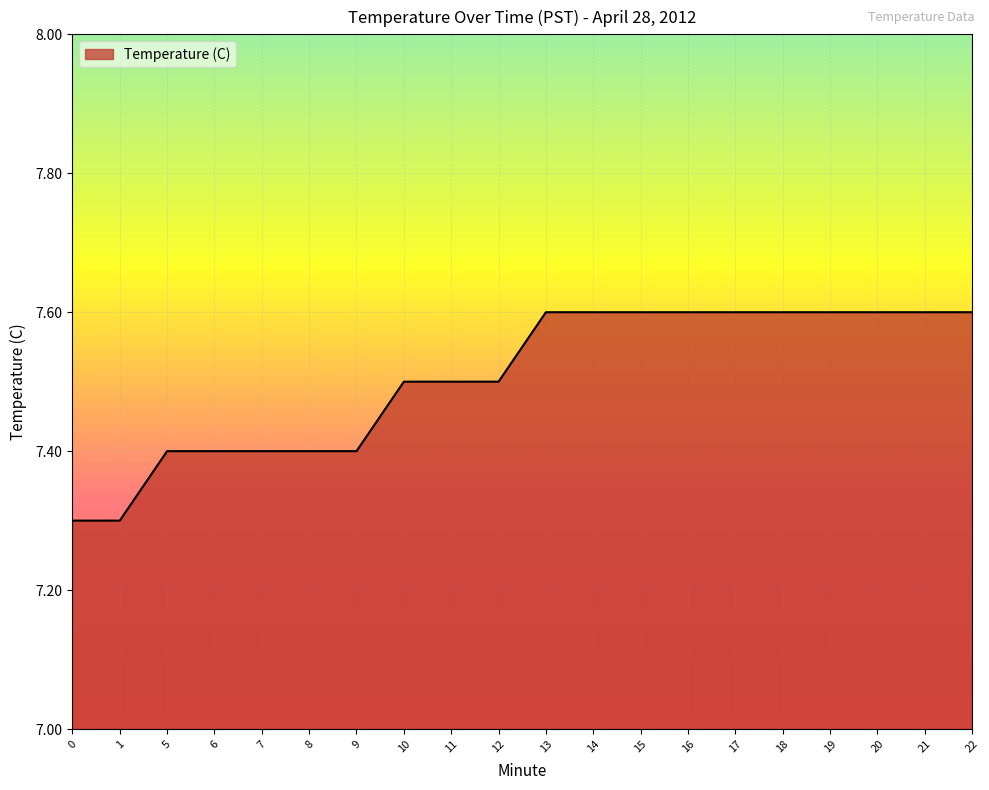

What is the difference between the maximum and minimum values?

0.3